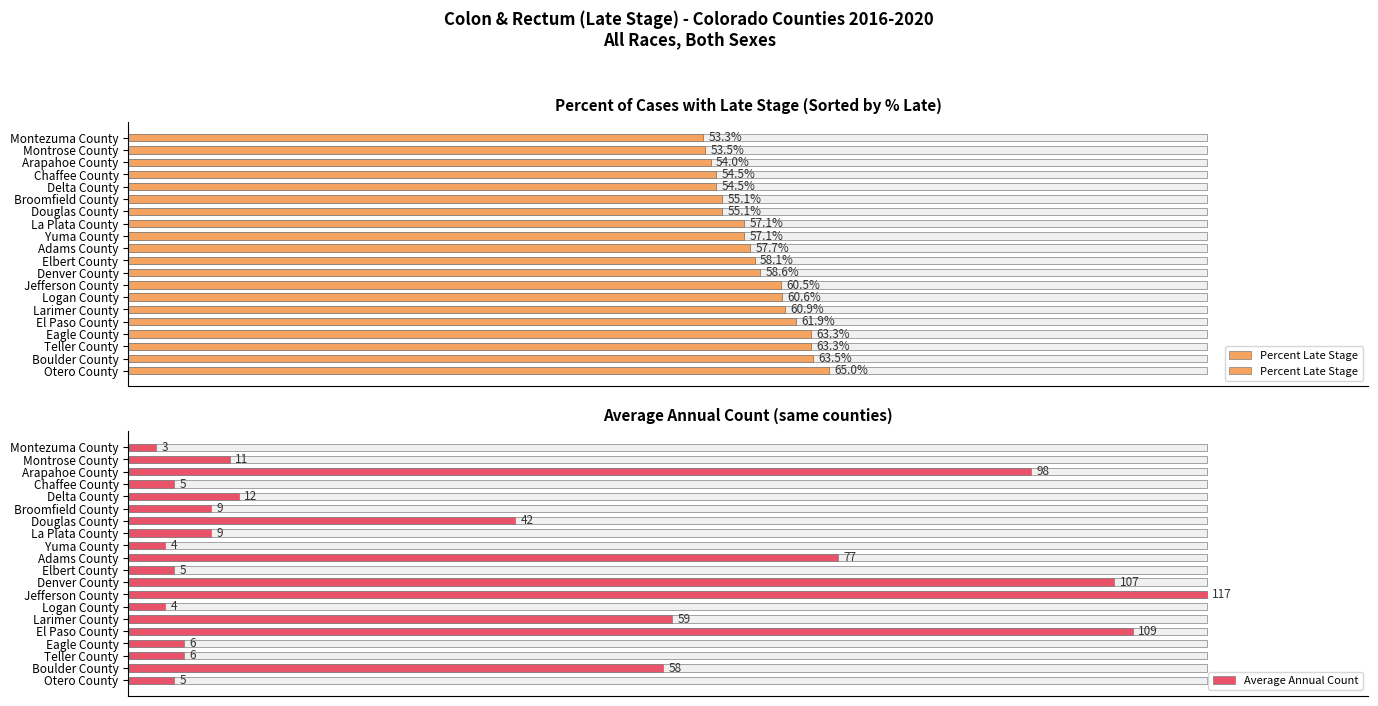

Which series has the largest total across all categories?

Percent Late Stage